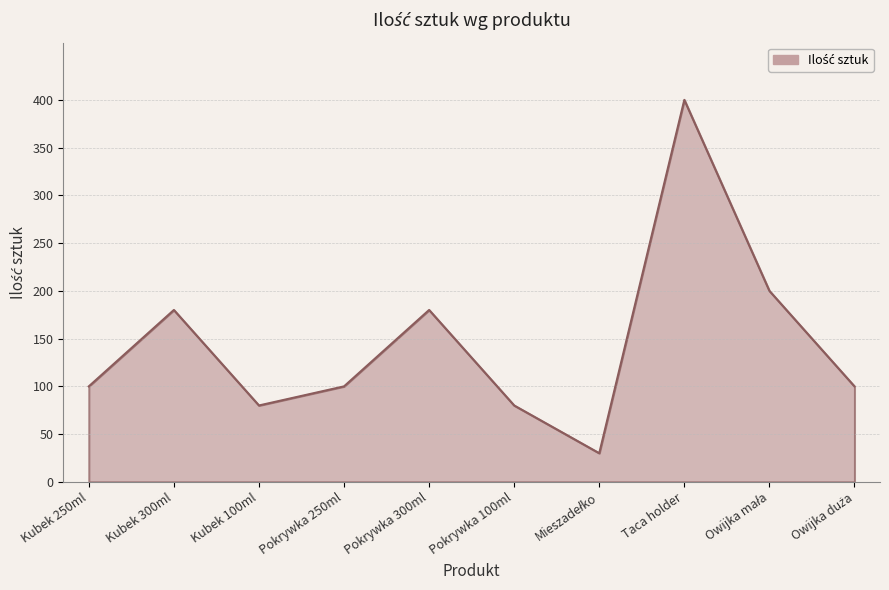

What is the ratio of the value at Pokrywka 250ml to the value at Kubek 250ml?

1.0